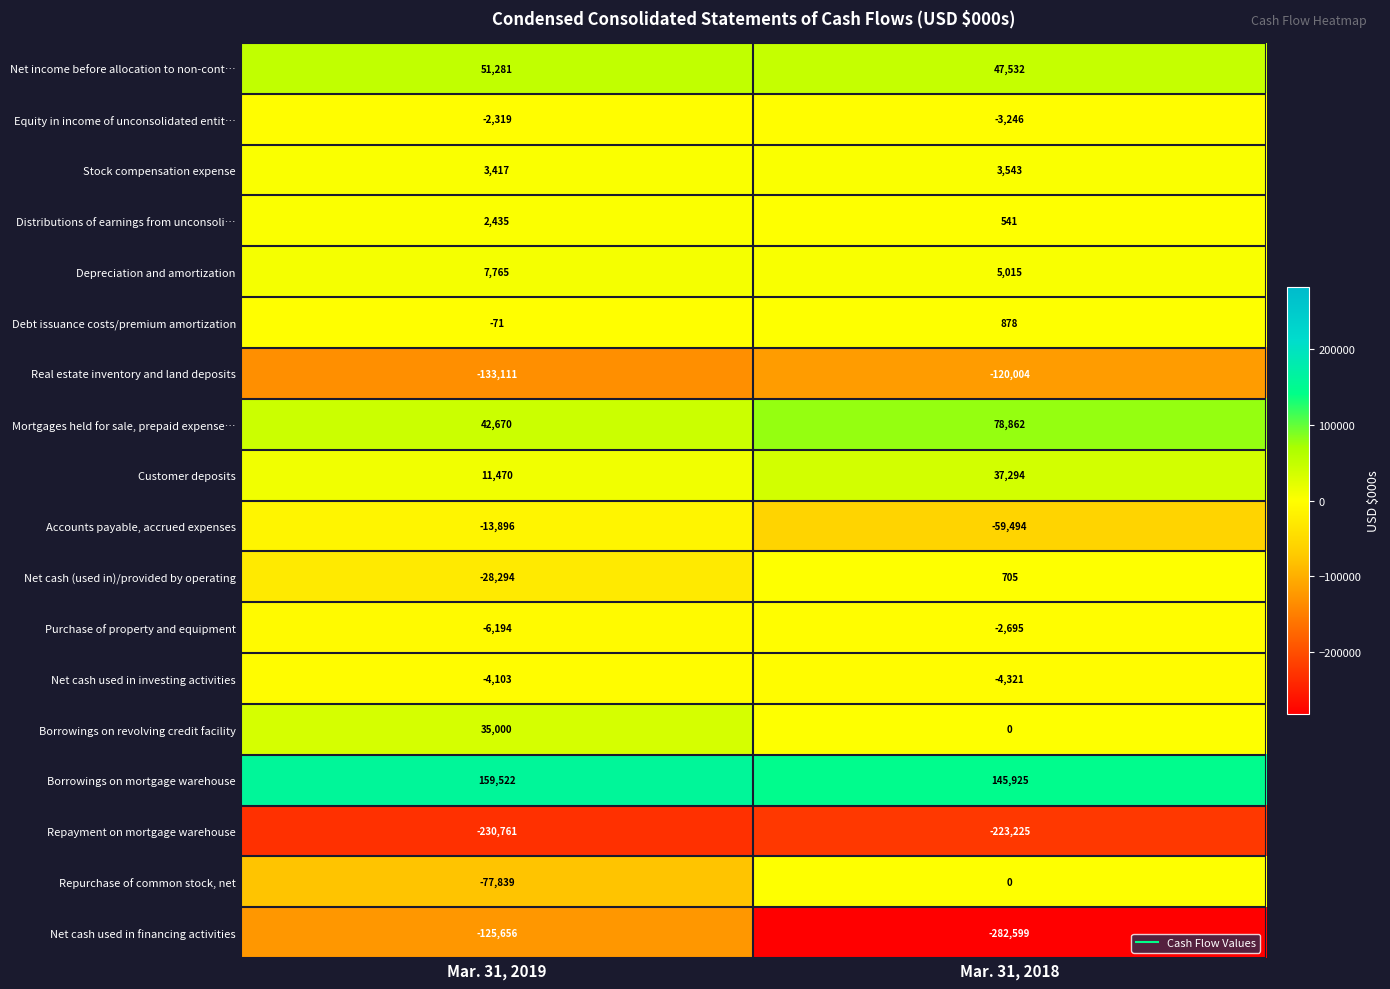

What is the sum of all Real estate inventory and land deposits values?

-253115